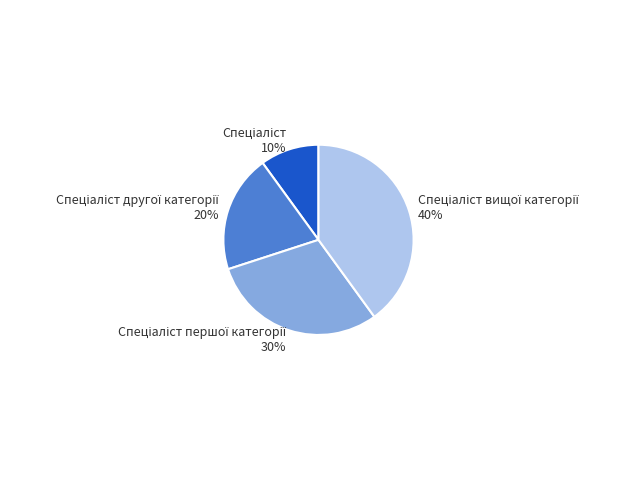

Is there a majority slice in this chart?

No